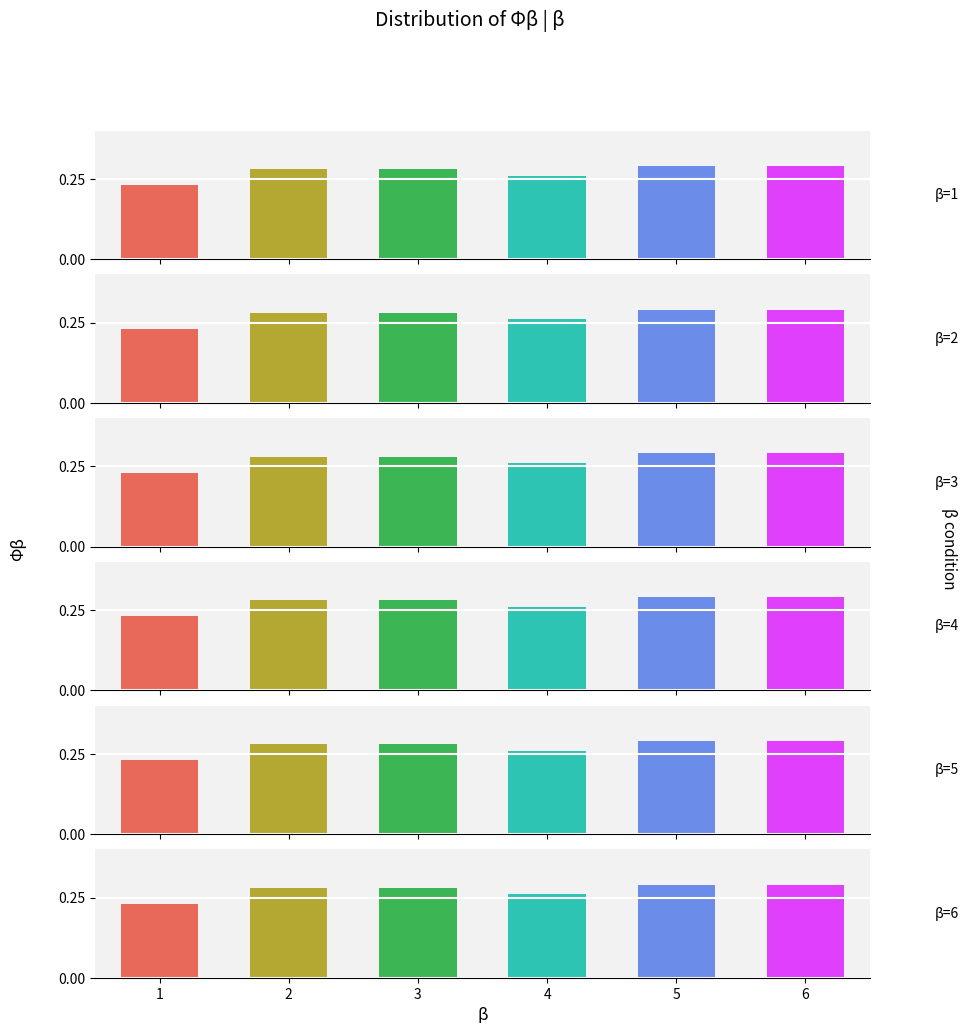

What is the difference between the second highest and minimum values in the β=6 series?

0.1